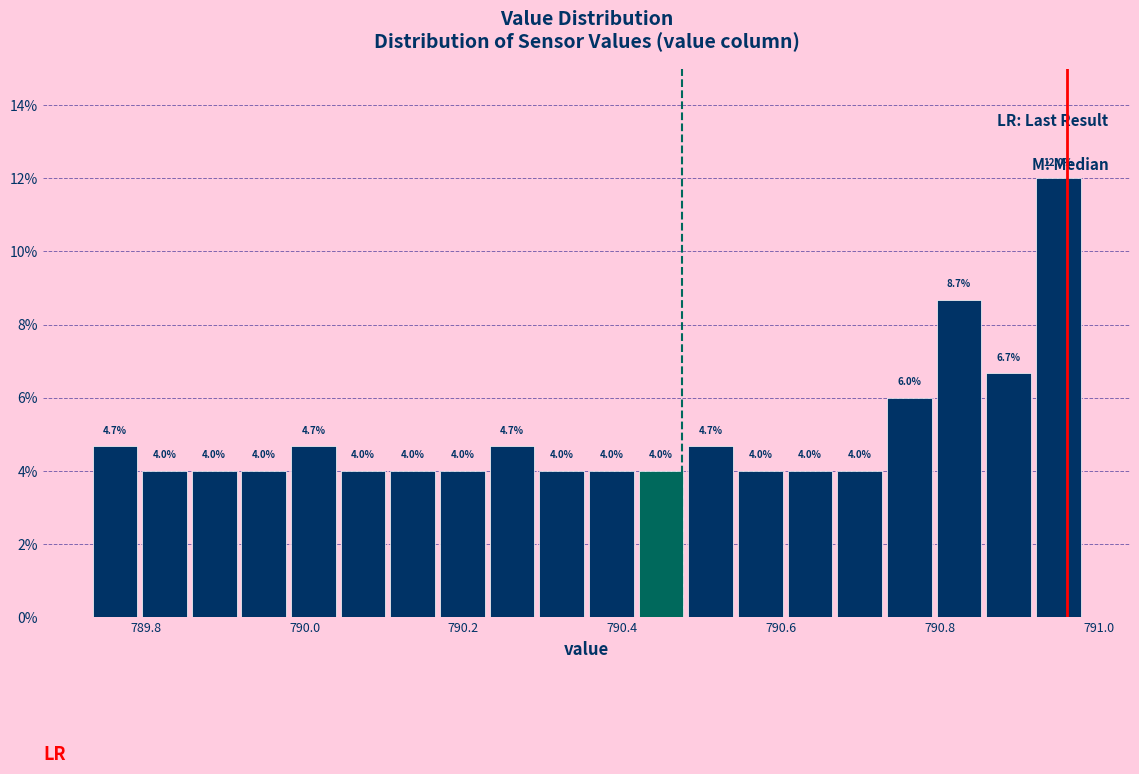

Around what value on the x-axis is the tallest bar? Give the approximate position of its centre, as read against the axis.

790.94